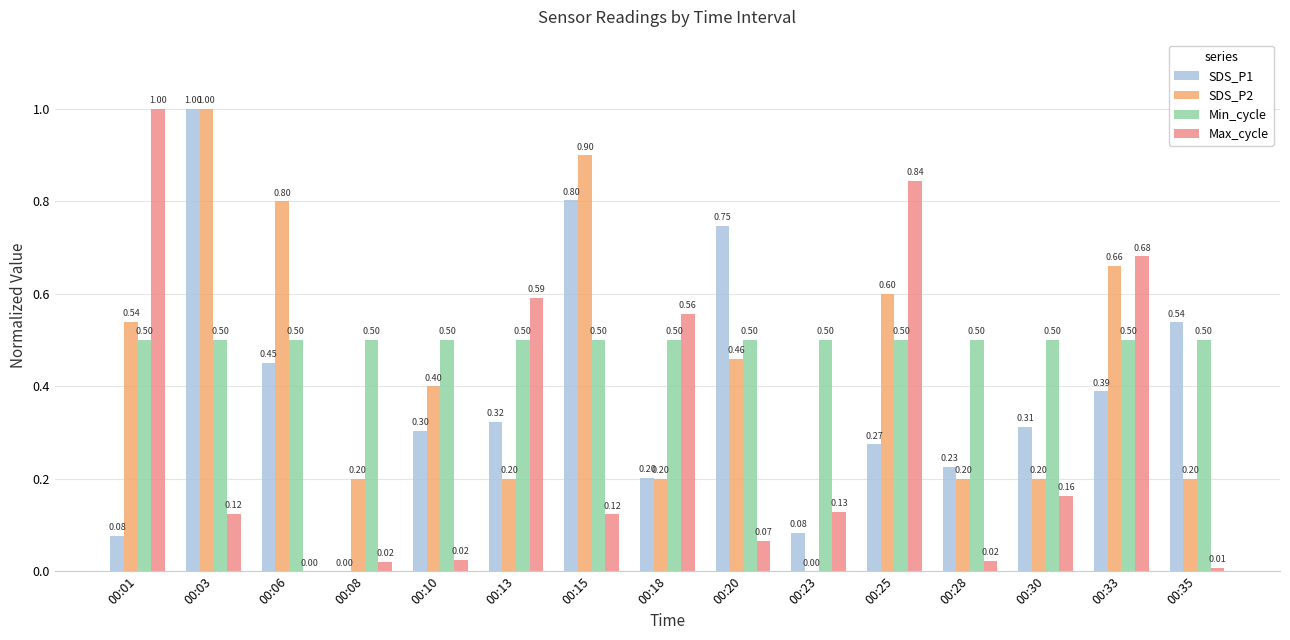

What are all the series names shown in the legend?

SDS_P1, SDS_P2, Min_cycle, Max_cycle